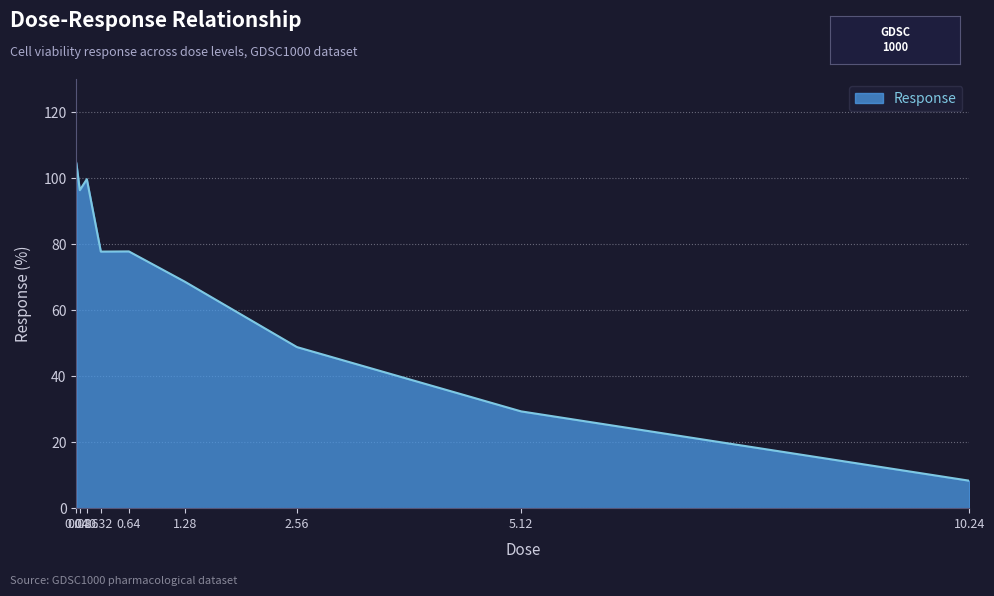

Is it true that the value at 2.56 is 25.4?

False